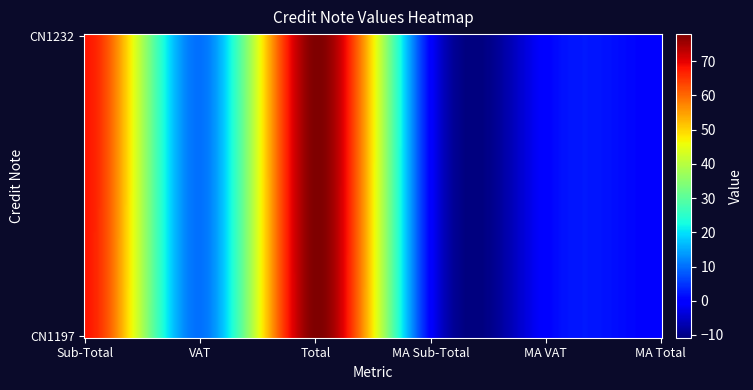

What is the difference between the second highest and minimum values in the CN1232 series?

67.7